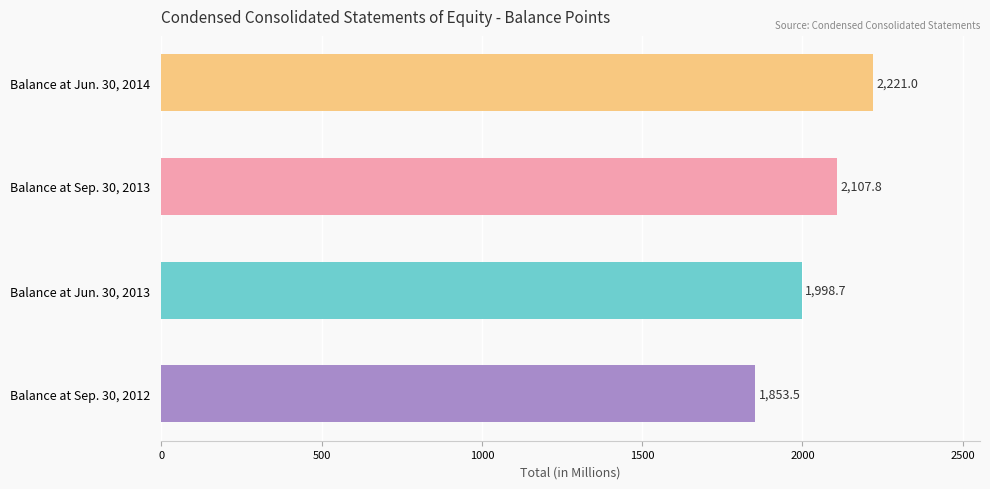

True or false: the data shows 1052.0 at Balance at Jun. 30, 2013.

False